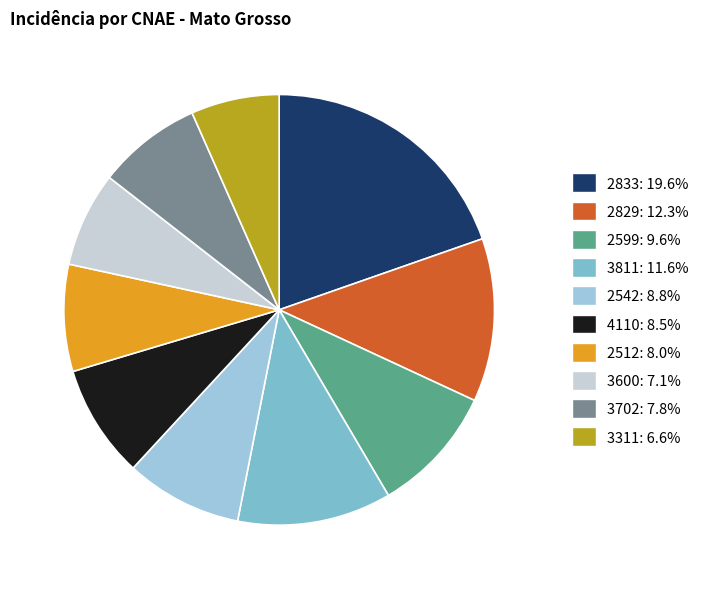

Count the number of slices in the pie.

10